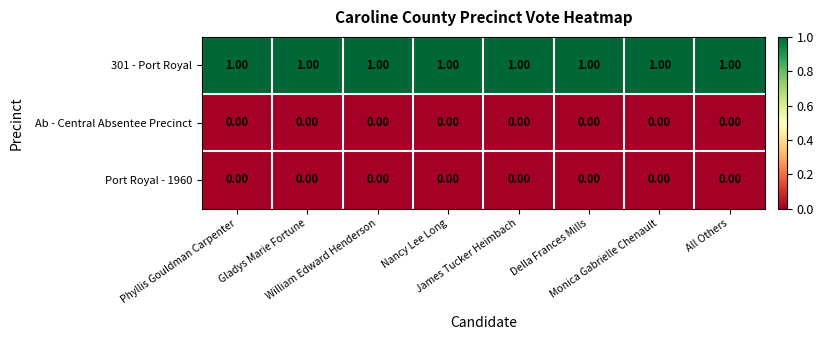

At how many categories does at least one series exceed 0?

8